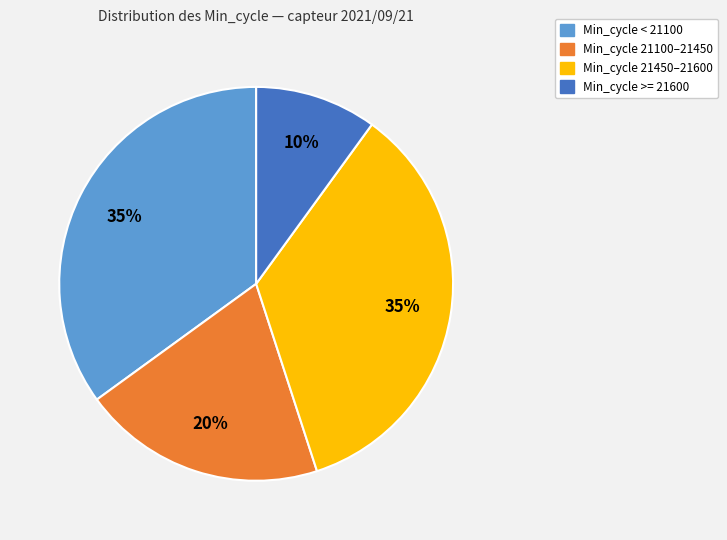

To the nearest percent, what is the average slice percentage?

25%